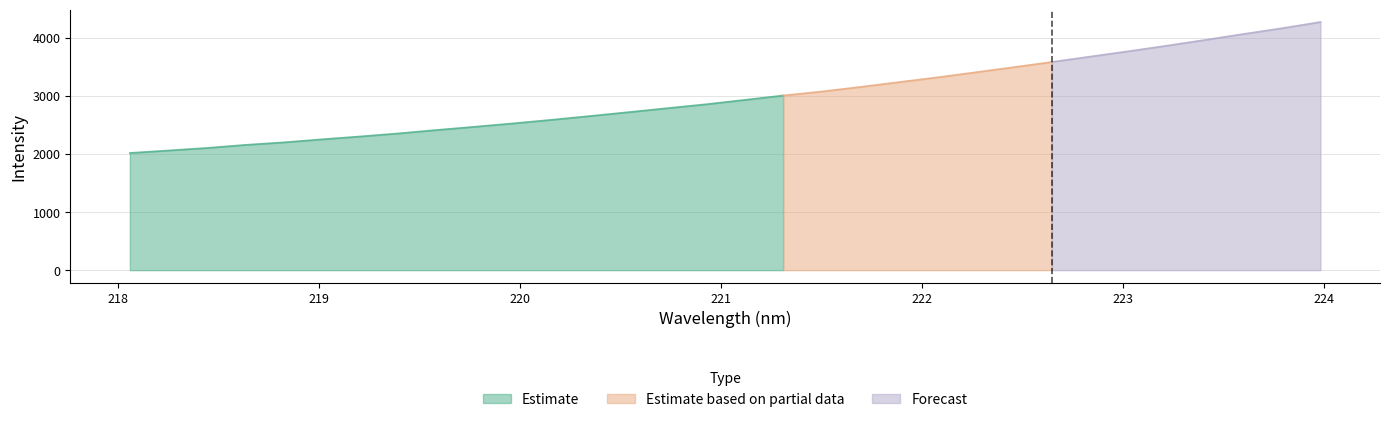

What is the change in value from 221.3083 to 223.9802?

+1265.8